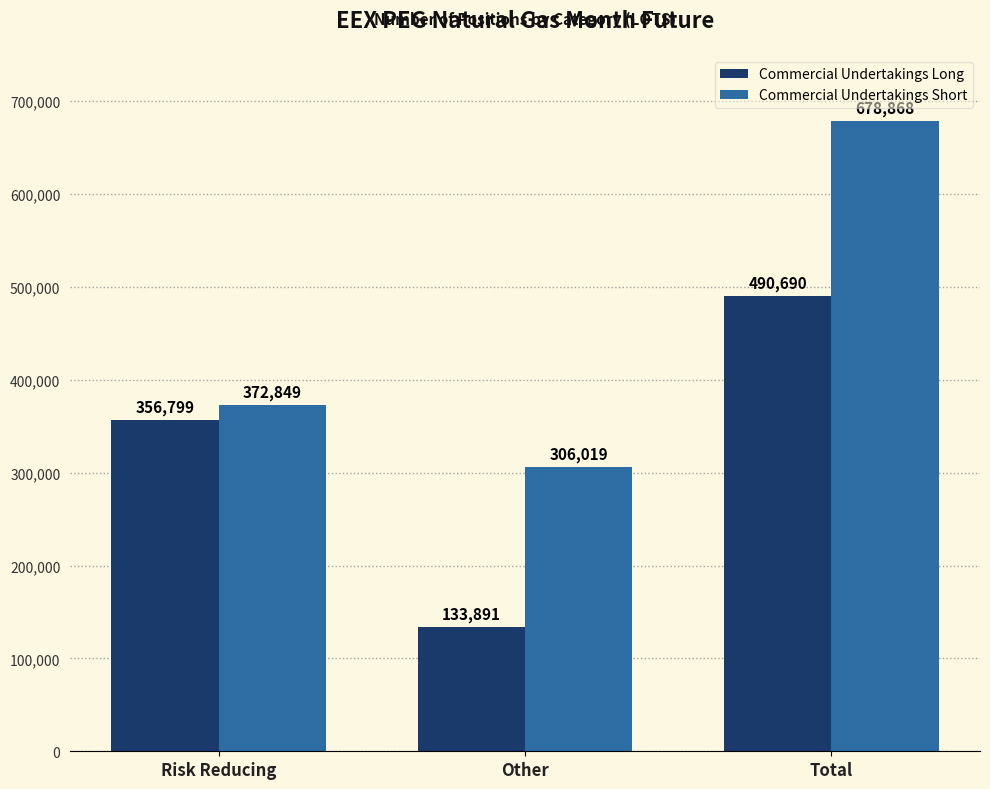

At which category does the chart reach its minimum across all series?

Other